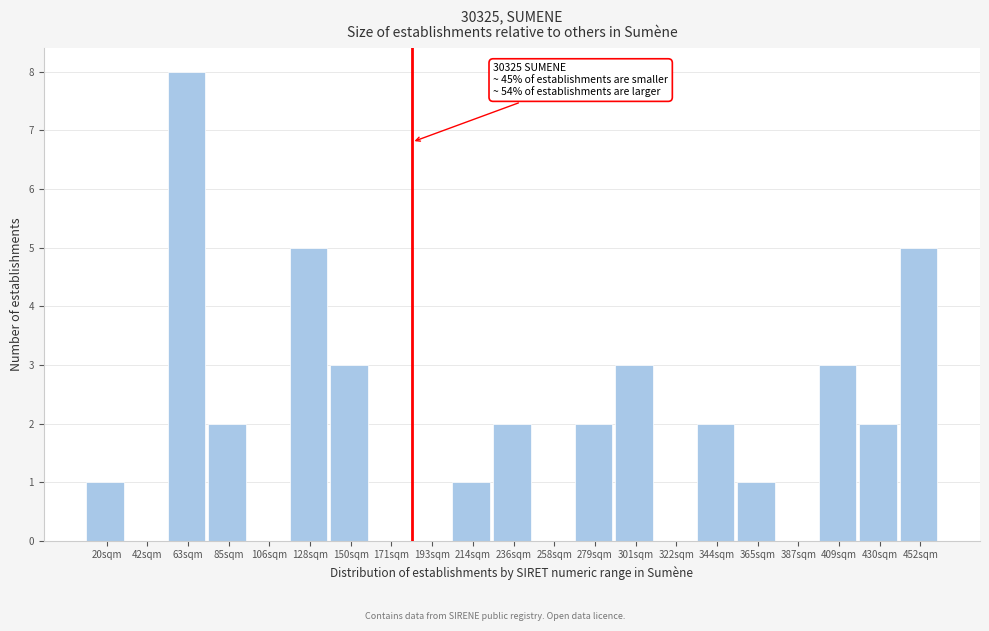

Reading left to right, transcribe all the data shown in this chart.

20sqm=1	42sqm=0	63sqm=8	85sqm=2	106sqm=0	128sqm=5	150sqm=3	171sqm=0	193sqm=0	214sqm=1	236sqm=2	258sqm=0	279sqm=2	301sqm=3	322sqm=0	344sqm=2	365sqm=1	387sqm=0	409sqm=3	430sqm=2	452sqm=5